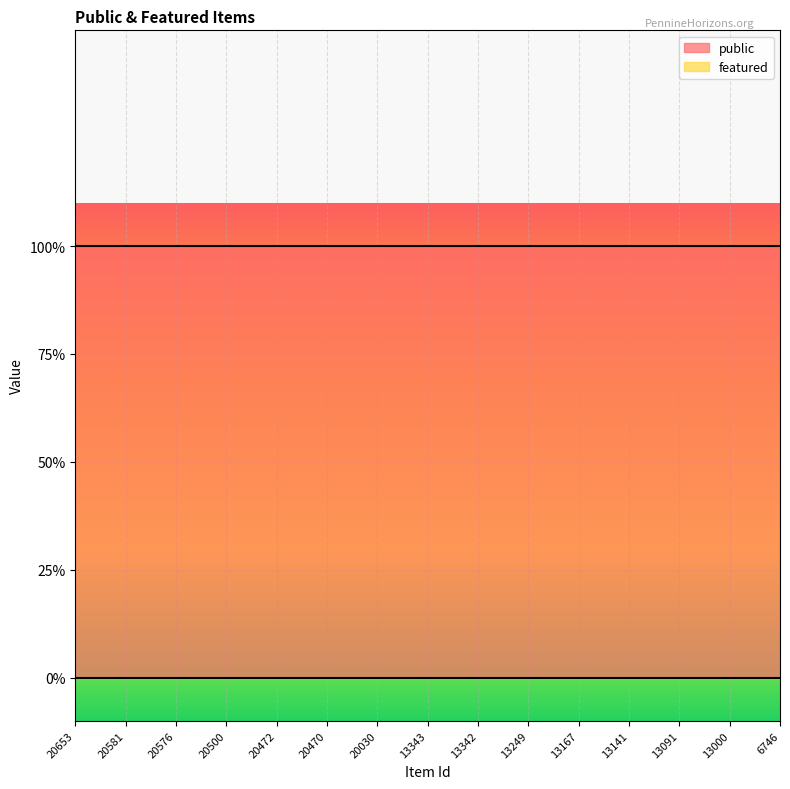

True or false: public has a value of 0 at 20653.

False